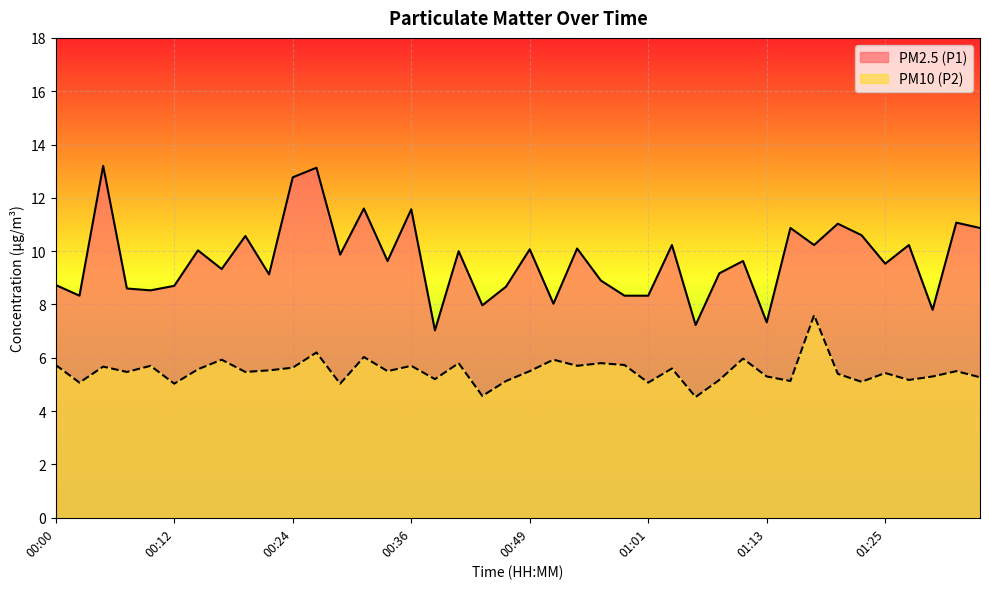

What value does the PM2.5 (P1) series have at 00:19?

10.6